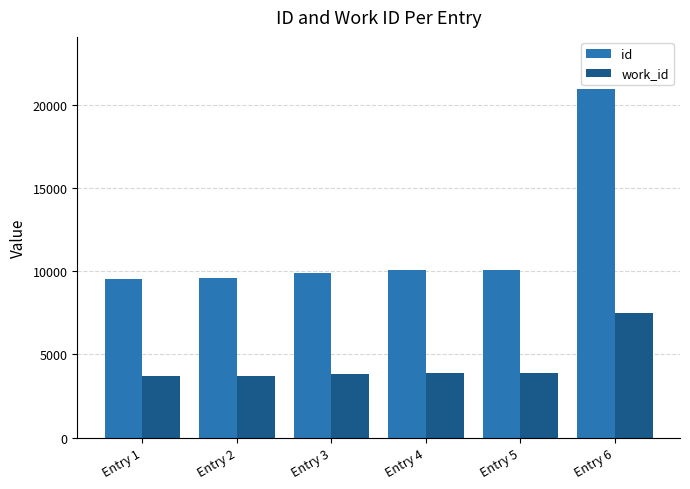

What is the sum of all work_id values?

26476